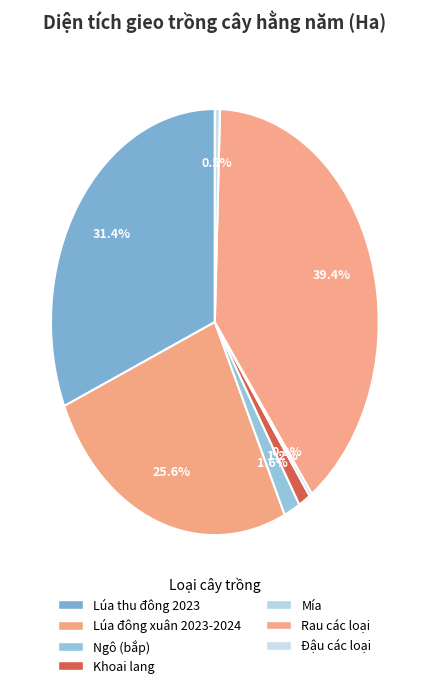

Which slice is the largest?

Rau các loại